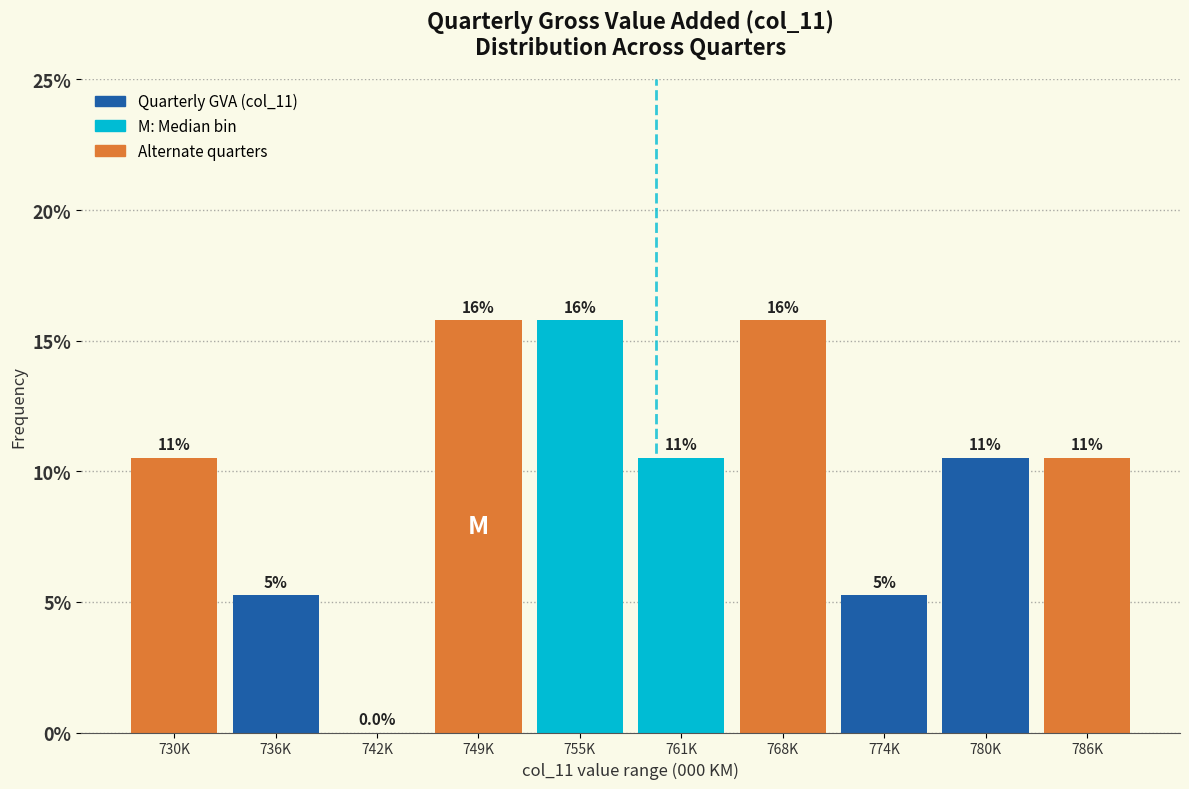

Are the bars horizontal?

No